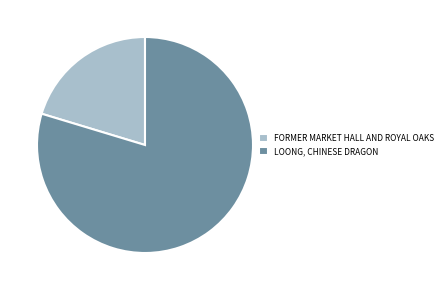

Is the sum of LOONG, CHINESE DRAGON and FORMER MARKET HALL AND ROYAL OAKS greater than half?

Yes